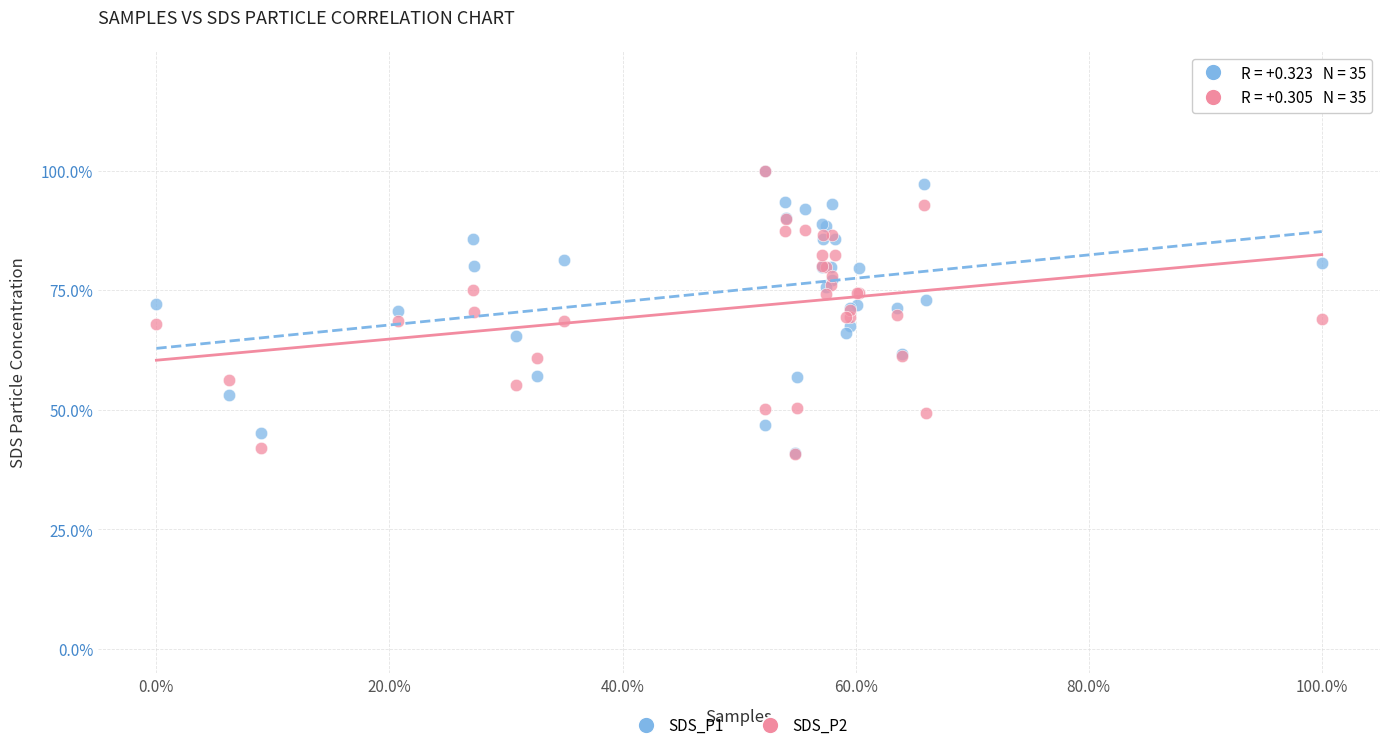

Which series has the widest spread of Y values?

SDS_P2